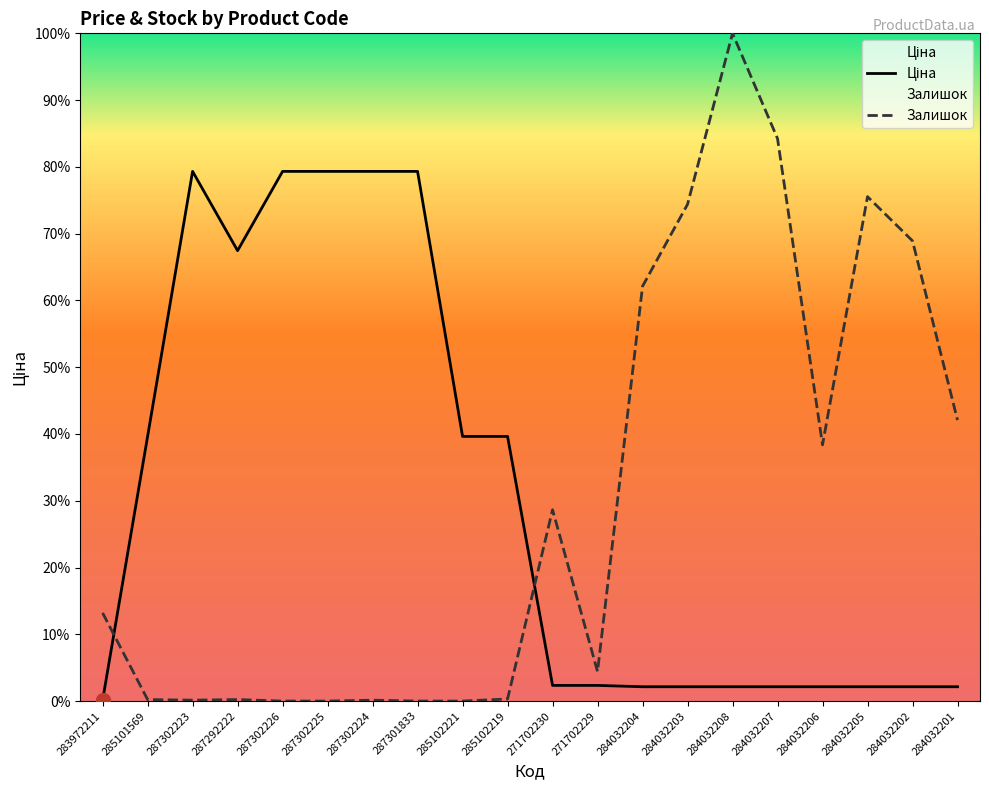

What is the total value across all series at 271702229?

1689.7